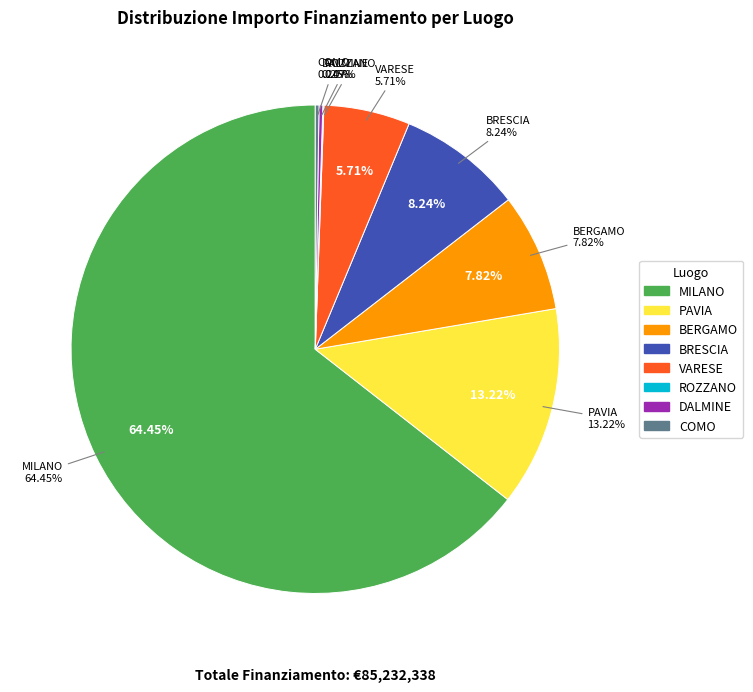

Which slice represents more than half of the pie?

MILANO